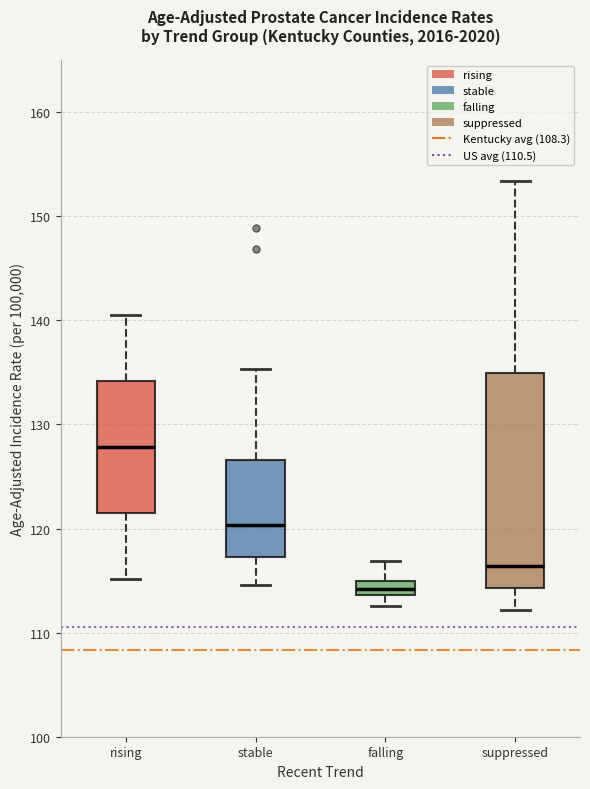

Comparing the boxes themselves (not the whiskers), which one is the tallest?

suppressed